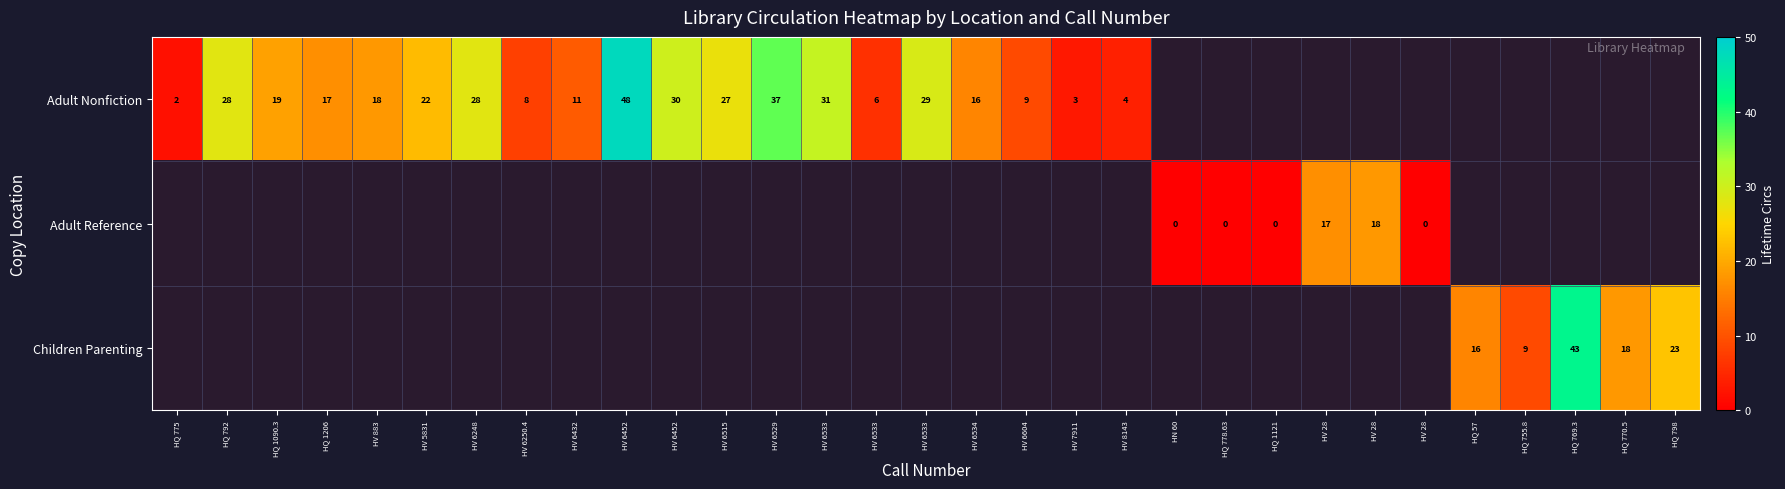

Count the number of categories in the chart.

31